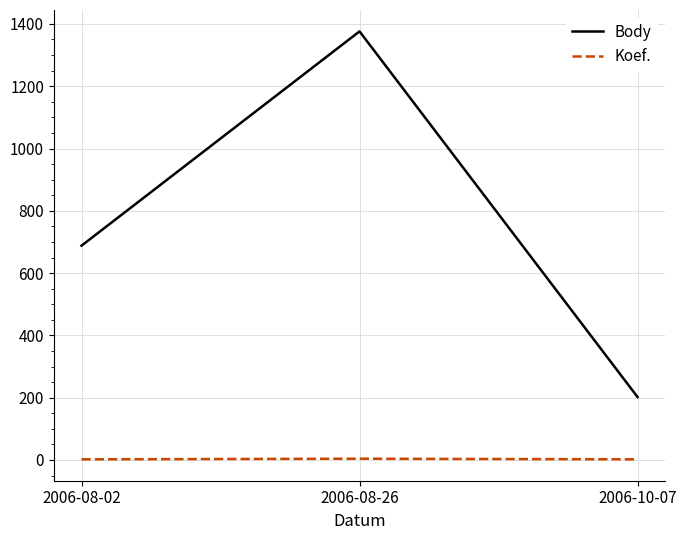

What is the difference between the highest and lowest values at 2006-08-26?

1372